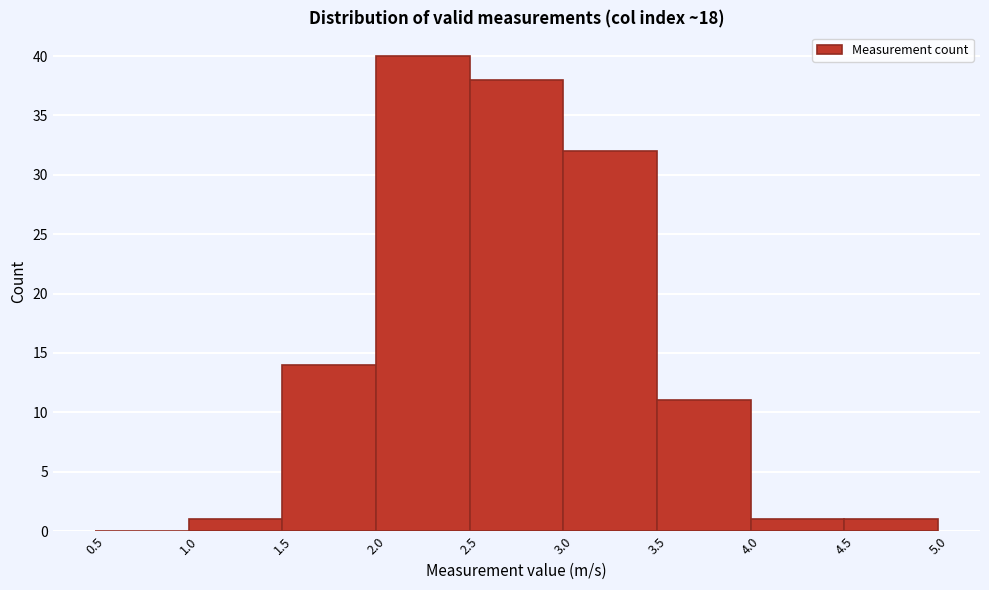

Reading left to right, transcribe this chart: for each bar, give the range it covers on the x-axis and its height. The values are not printed on the chart, so give them approximately, as read against the axis.

0.5 to 1.0: 0
1.0 to 1.5: 1
1.5 to 2.0: 14
2.0 to 2.5: 40
2.5 to 3.0: 38
3.0 to 3.5: 32
3.5 to 4.0: 11
4.0 to 4.5: 1
4.5 to 5.0: 1